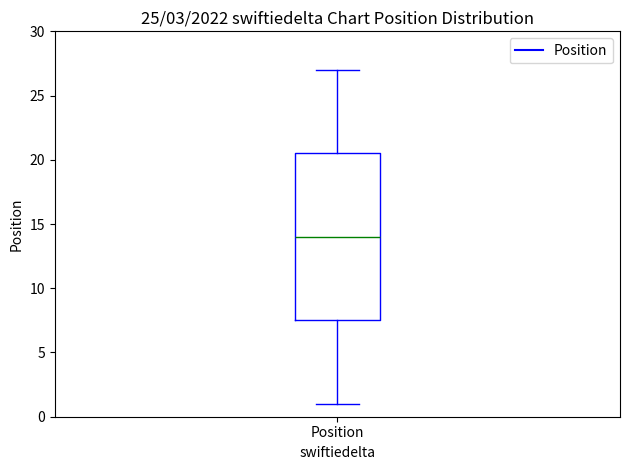

Read this box plot against the y-axis: the position of the median line, the range covered by the box, and the ends of both whiskers. The values are not printed on the chart, so give them approximately, as read against the axis.

median 14.0, box 7.5 to 20.5, whiskers 1.0 to 27.0